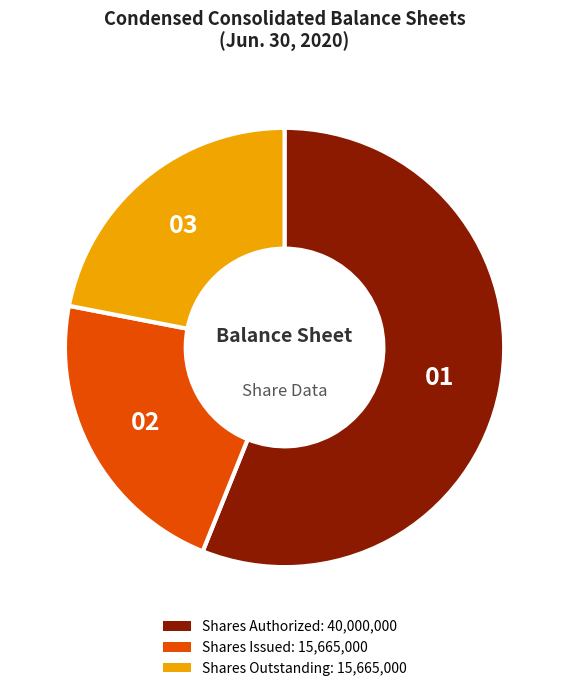

Is there any slice that represents more than half of the pie?

Yes